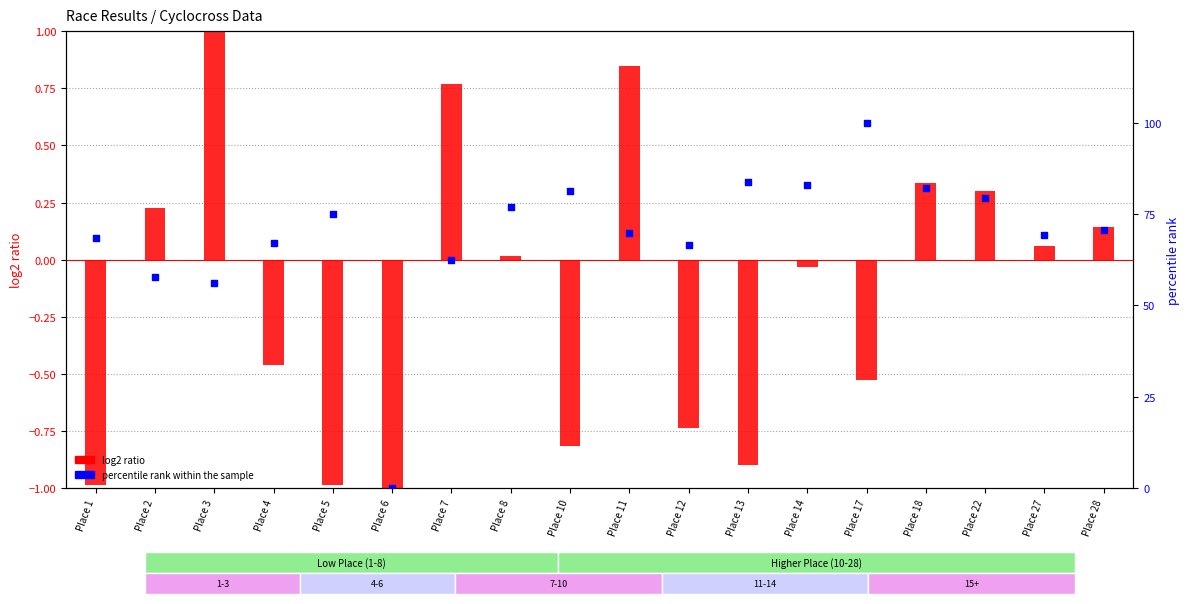

What is the total value across all series at Place 7?

63.2